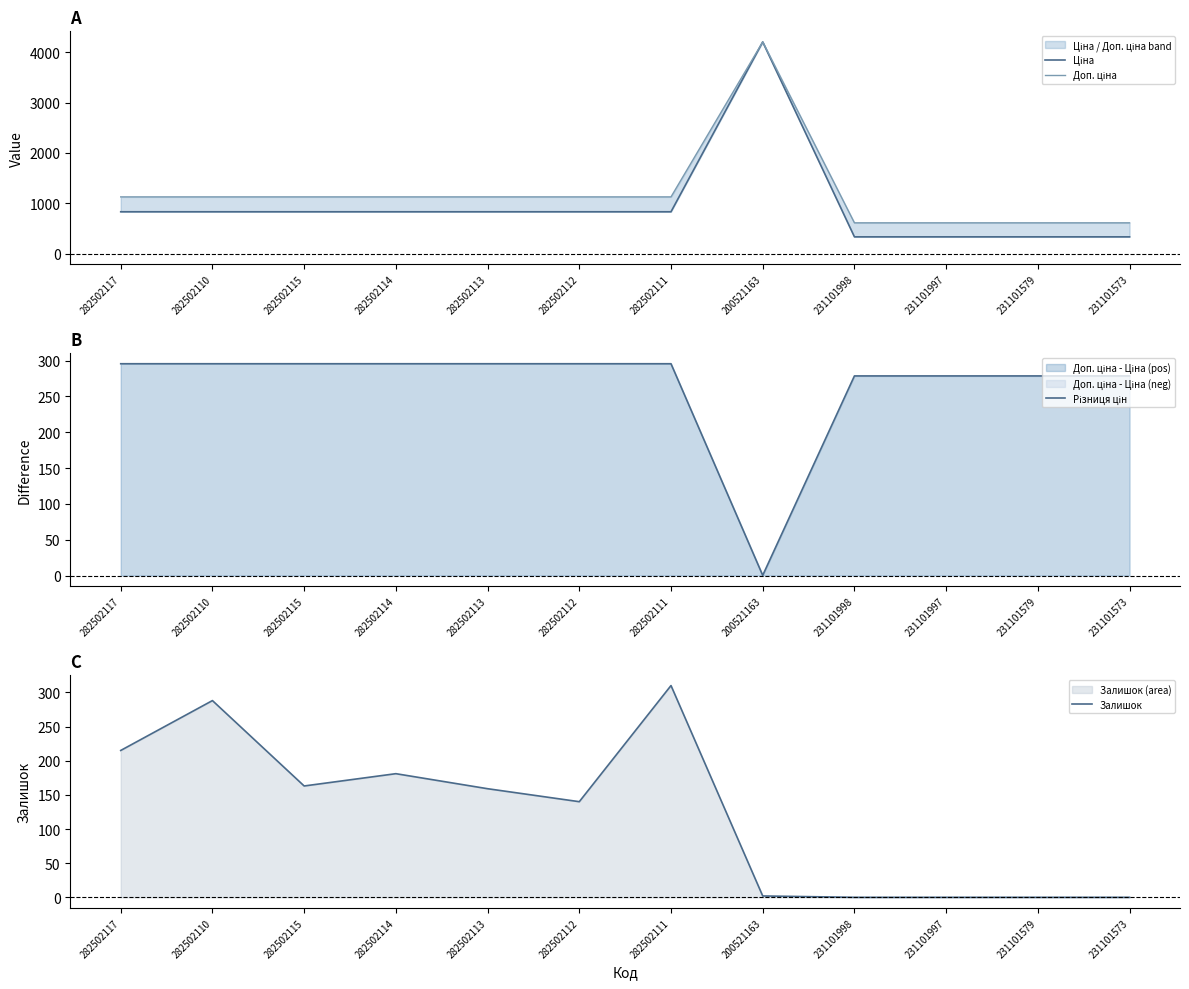

What is the total value across all series at 282502115?

2419.0